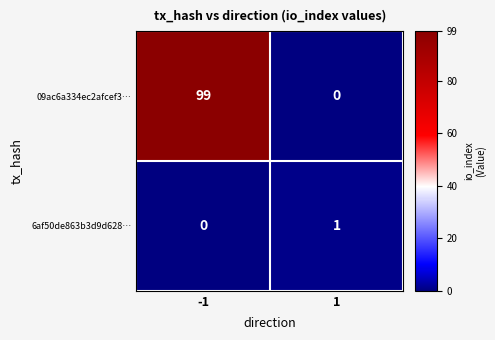

What is the greatest value displayed?

99